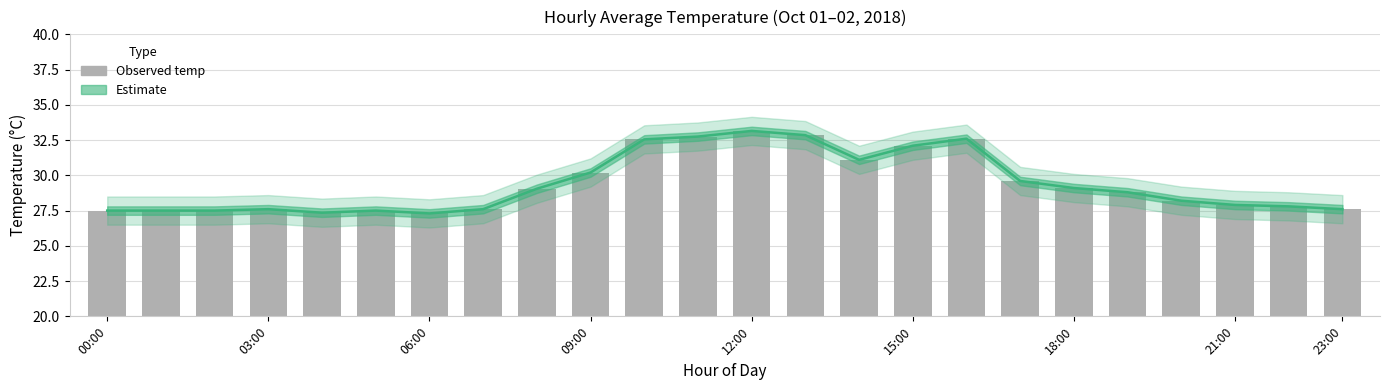

At which label does temp reach its peak?

12:00